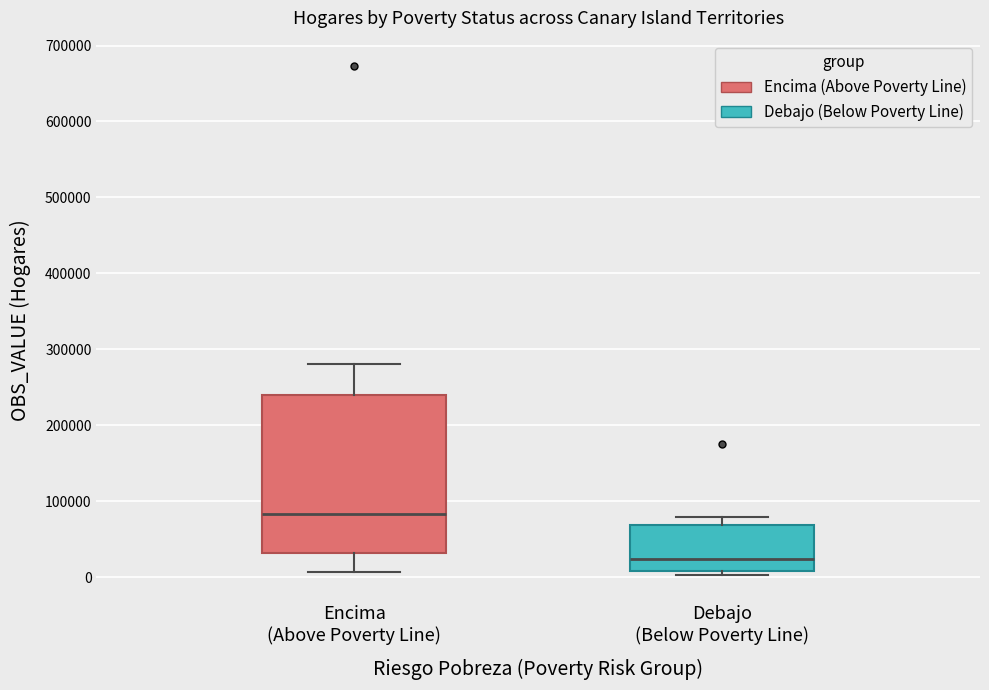

Which box's median line is the highest?

Encima (Above Poverty Line)